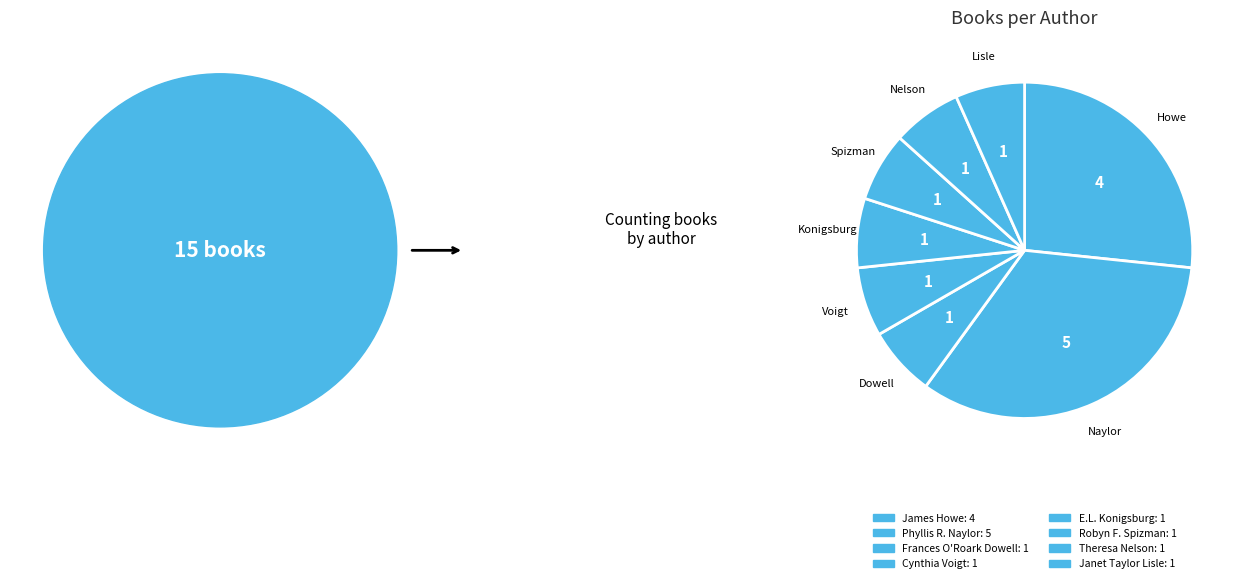

How many slices are in this pie chart?

8